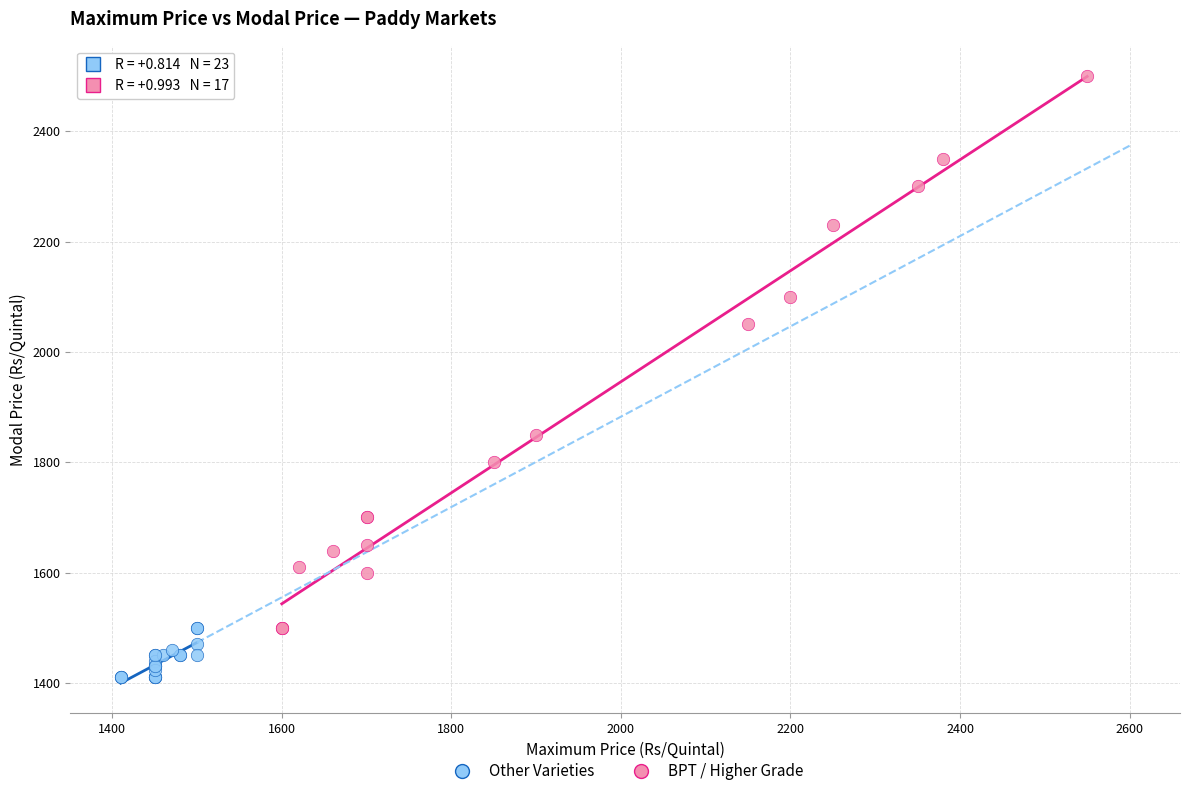

Which series contains the lowest Y value?

Other Varieties